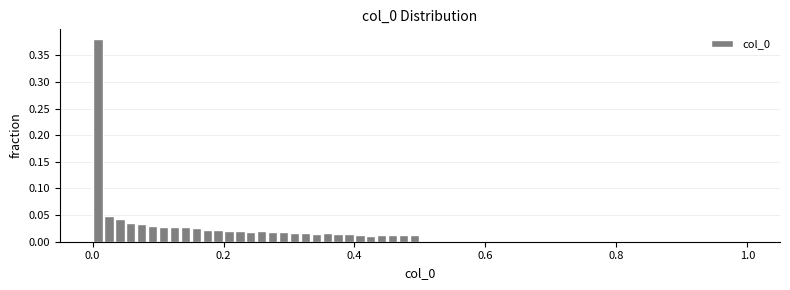

Around what value on the x-axis is the tallest bar? Give the approximate position of its centre, as read against the axis.

0.00